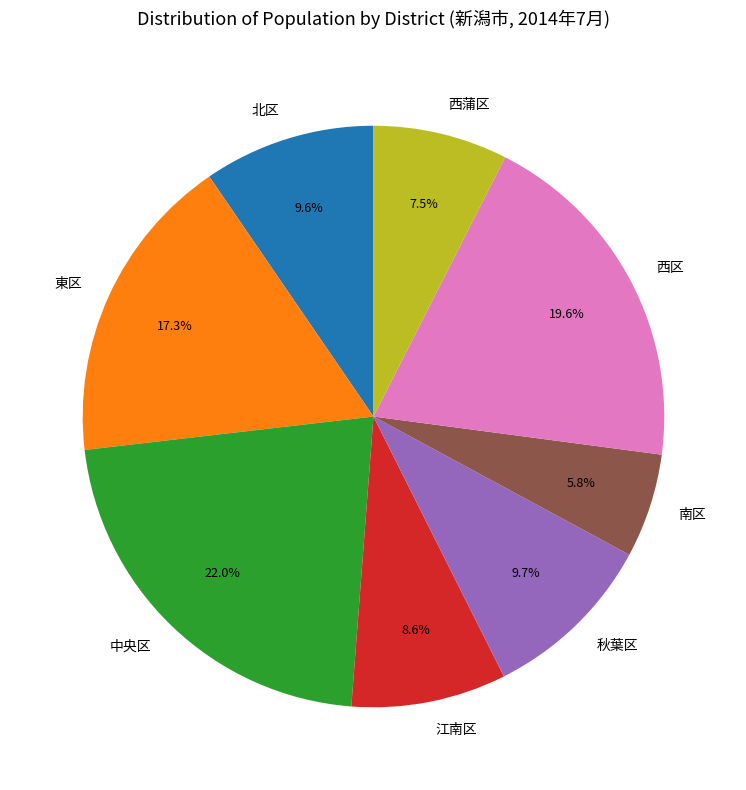

What is the smallest slice in the pie chart?

南区